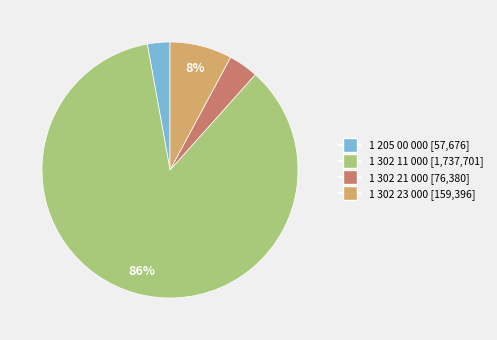

Is it true that 1 302 11 000 is 71% of the pie?

False